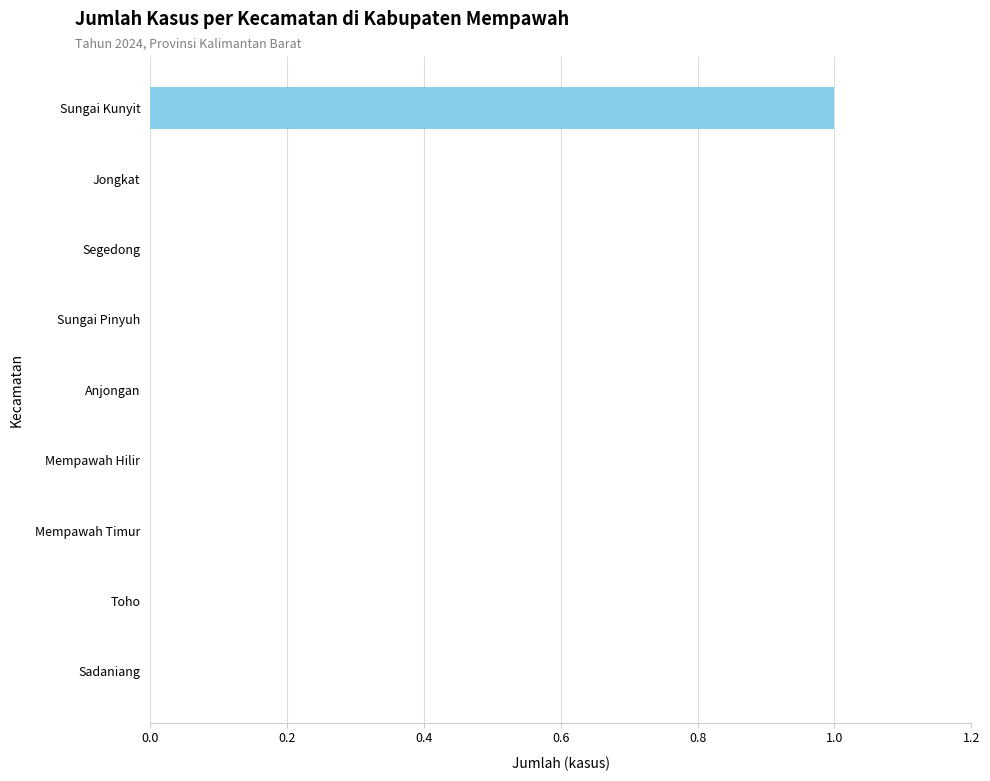

True or false: the data shows 0 at Toho.

True